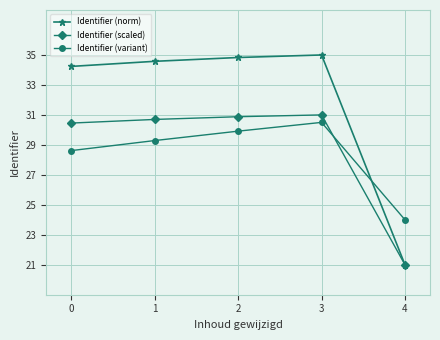

What is the approximate value of Identifier (scaled) at 1?

30.7